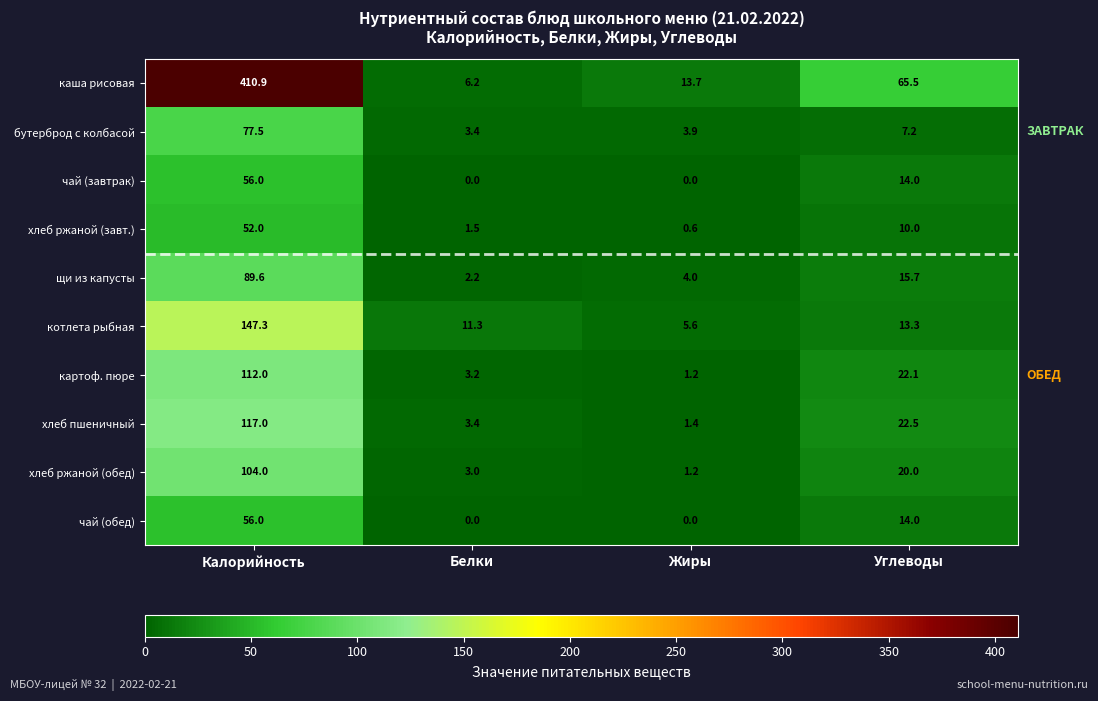

What is the sum of all котлета рыбная values?

177.5